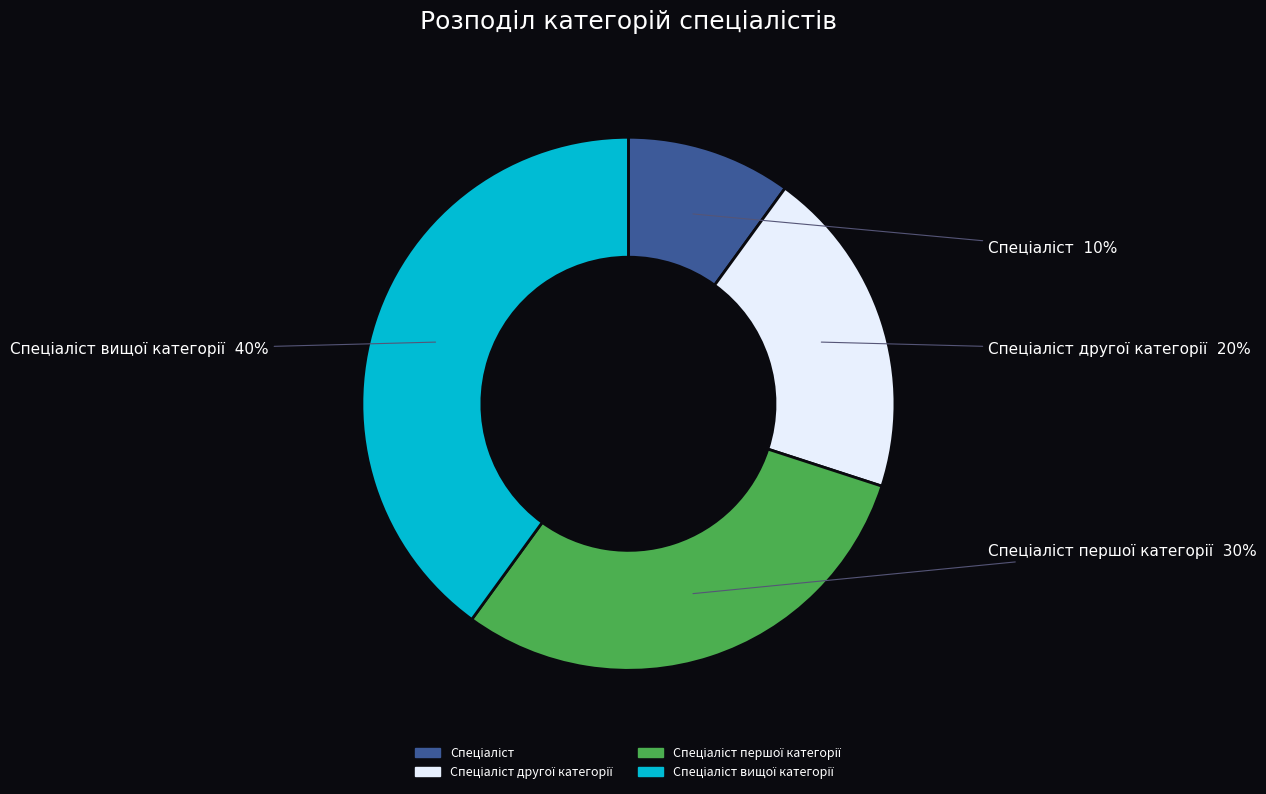

Is there a majority slice in this chart?

No